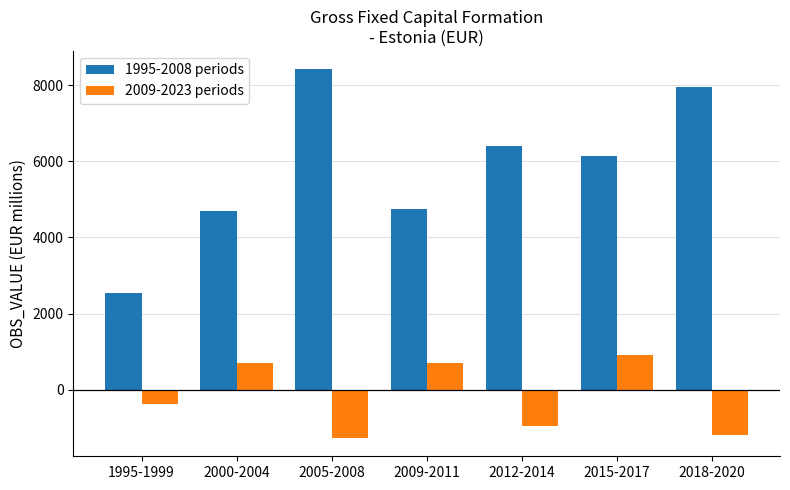

At which label does 1995-2008 periods reach its minimum?

1995-1999